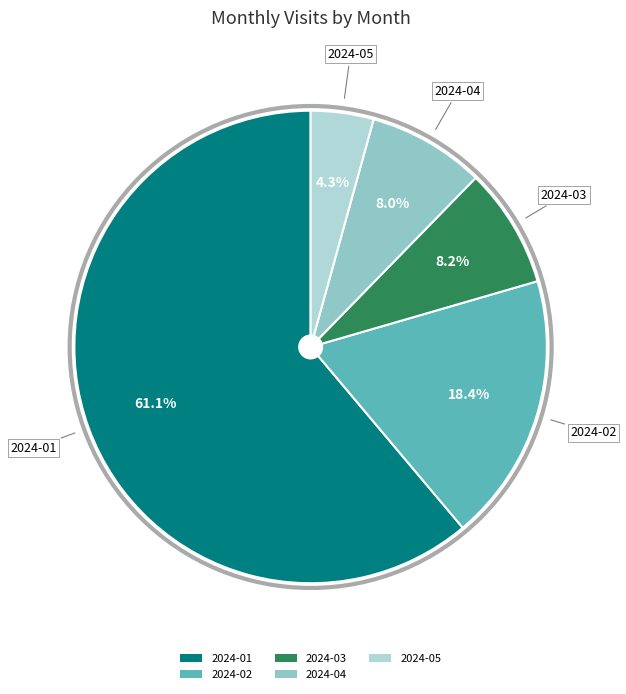

What is the smallest slice in the pie chart?

2024-05